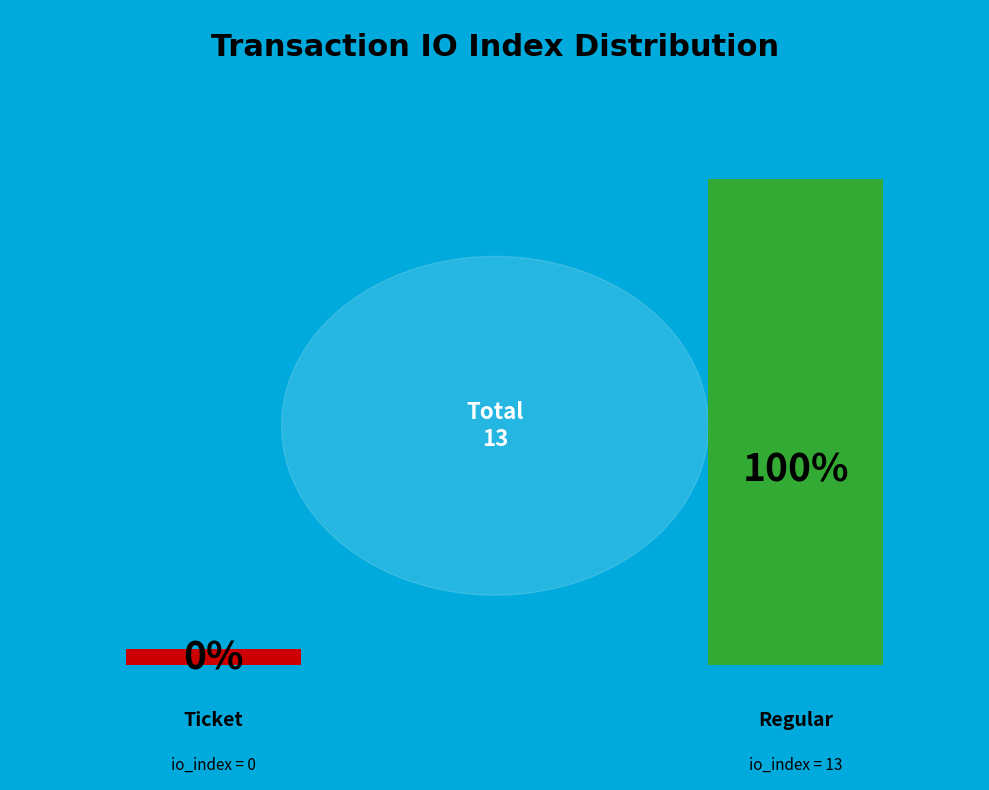

What is the majority slice?

Regular (io_index=13)